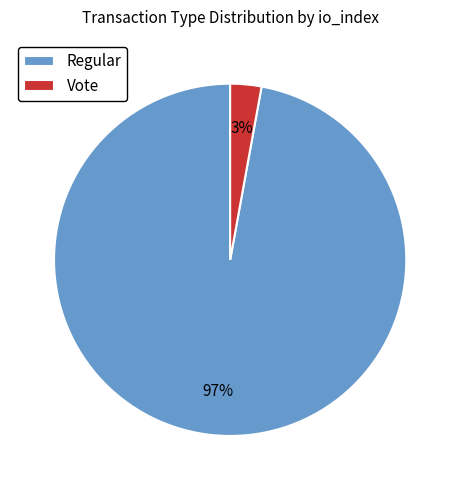

True or false: Vote accounts for 13% of the total.

False